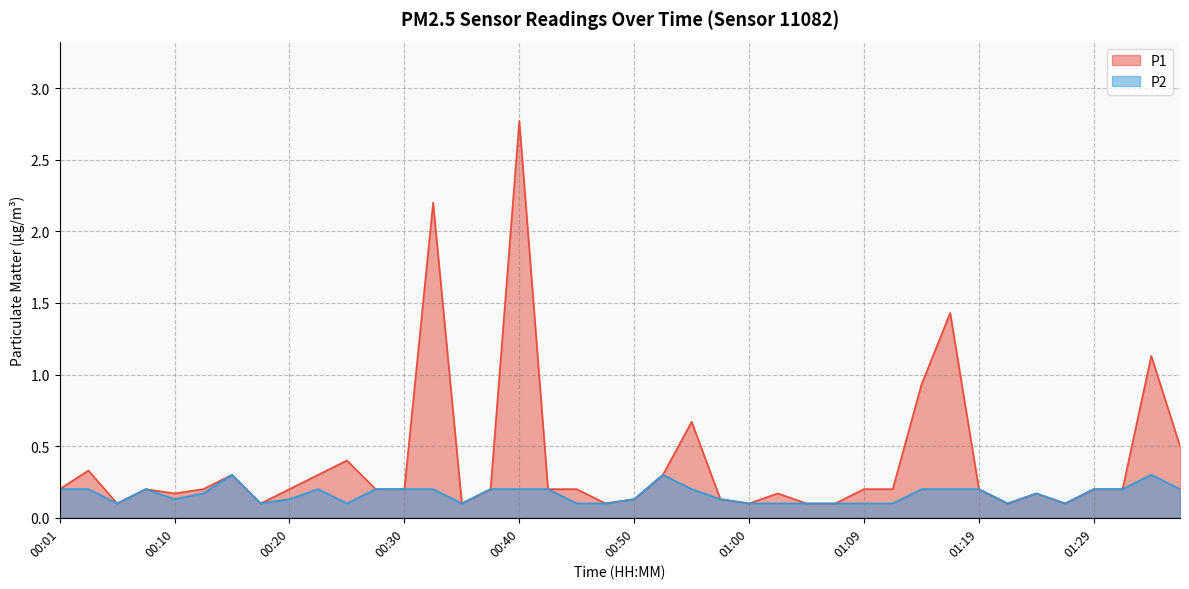

True or false: P2 and P1 cross at least once.

False